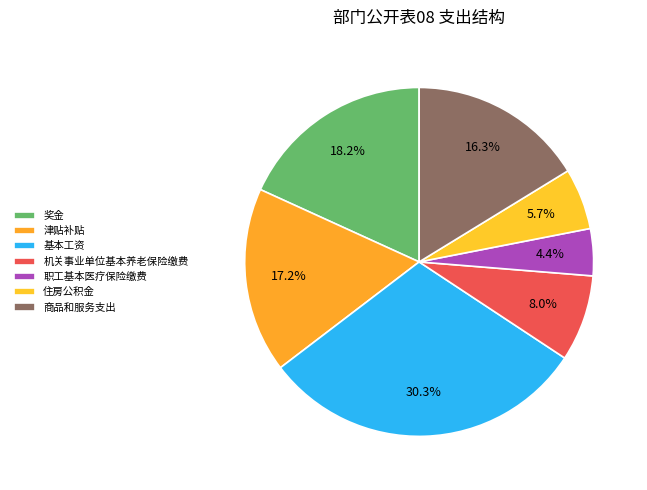

Count the number of slices in the pie.

7